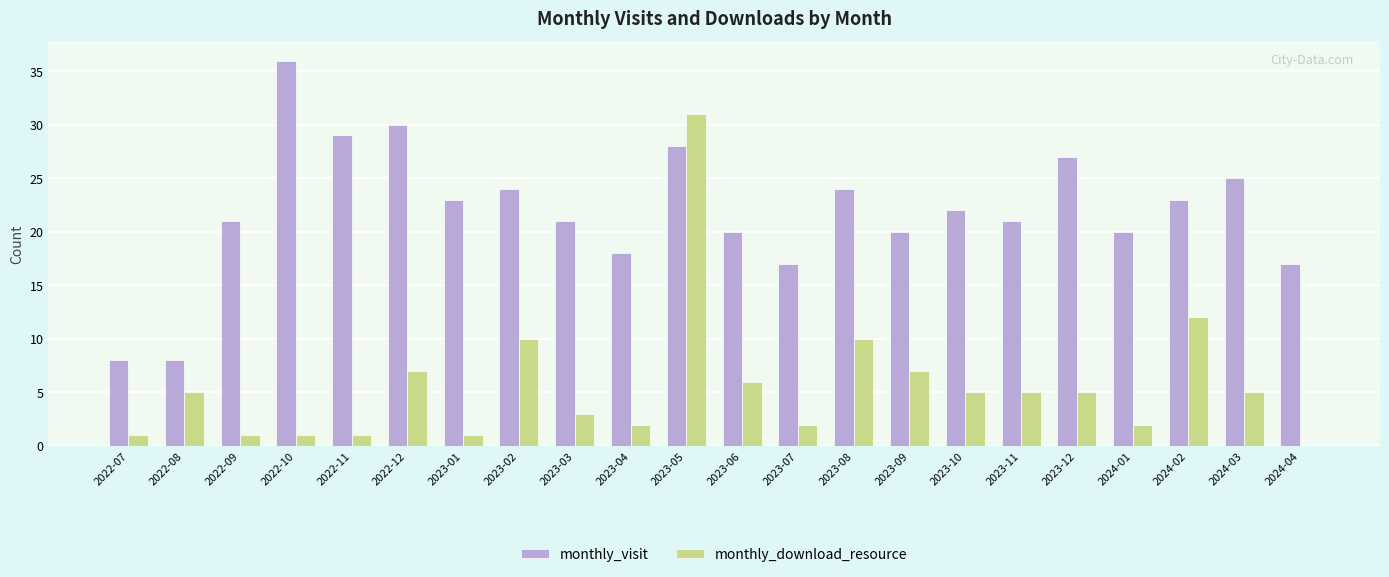

Are the bars grouped side by side (vs. stacked)?

Yes